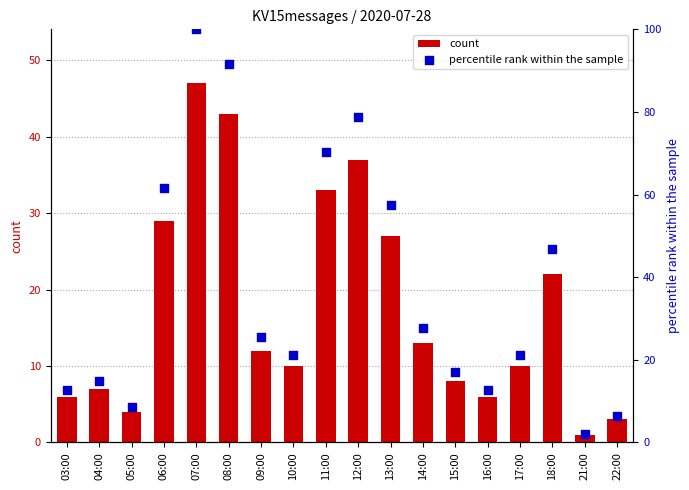

Which series has the largest total across all categories?

percentile rank within the sample